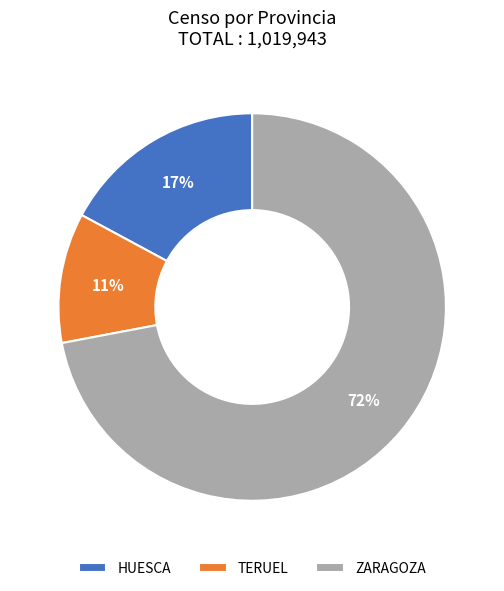

Rank the categories by value from highest to lowest.

ZARAGOZA, HUESCA, TERUEL